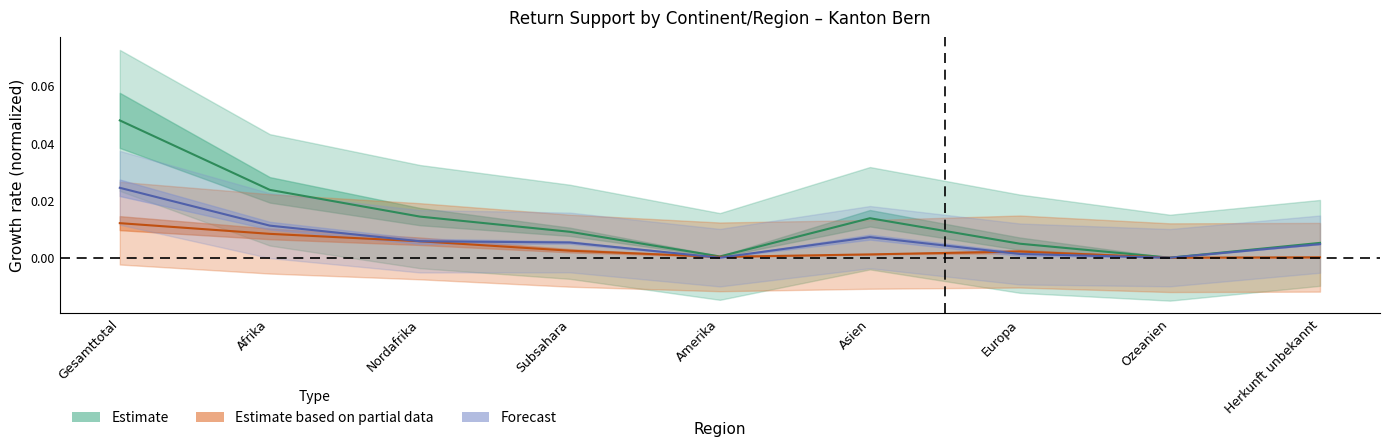

Between Afrika and Amerika, which is larger?

Afrika